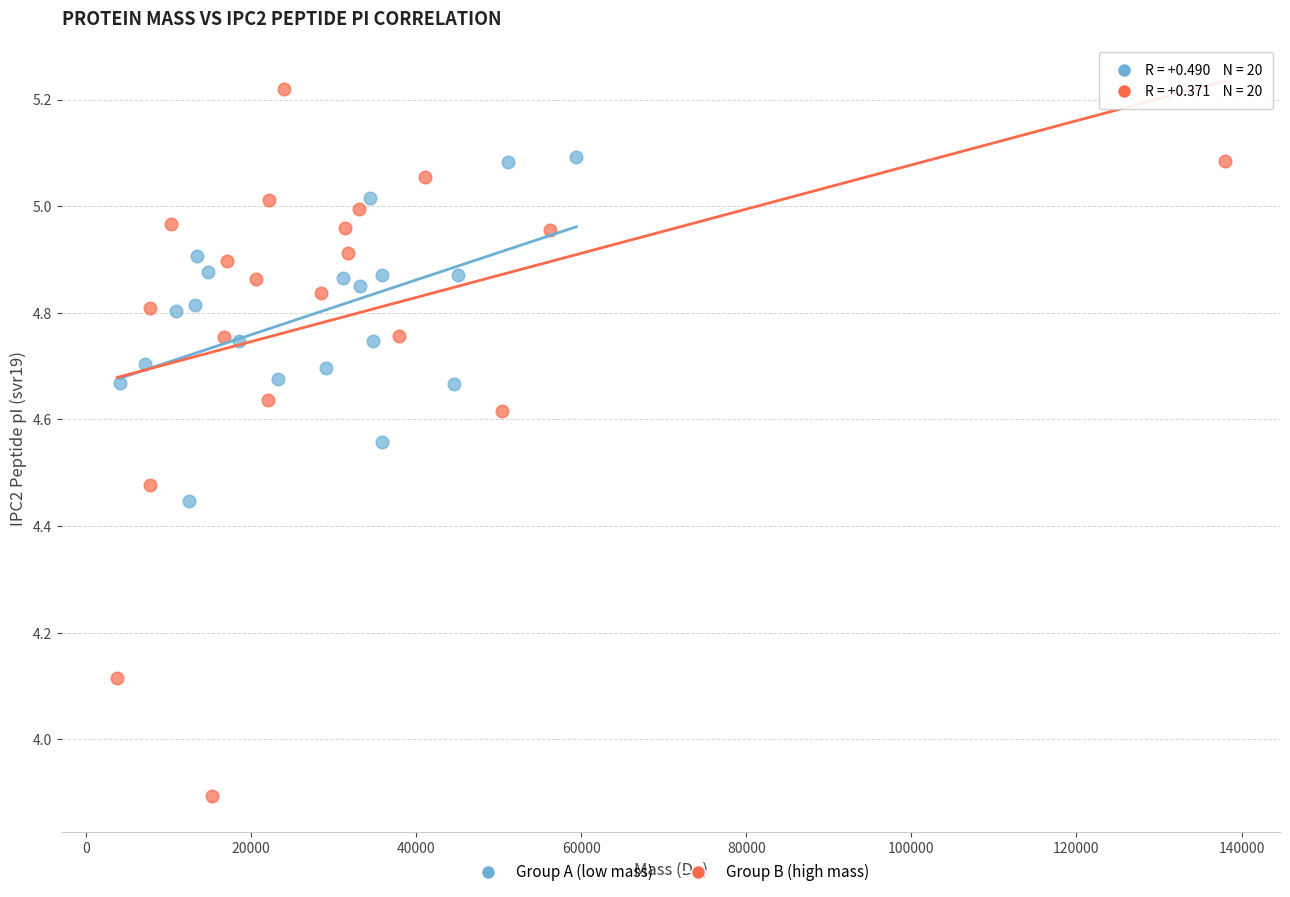

Which series reaches the minimum Y coordinate?

Group B (high mass)